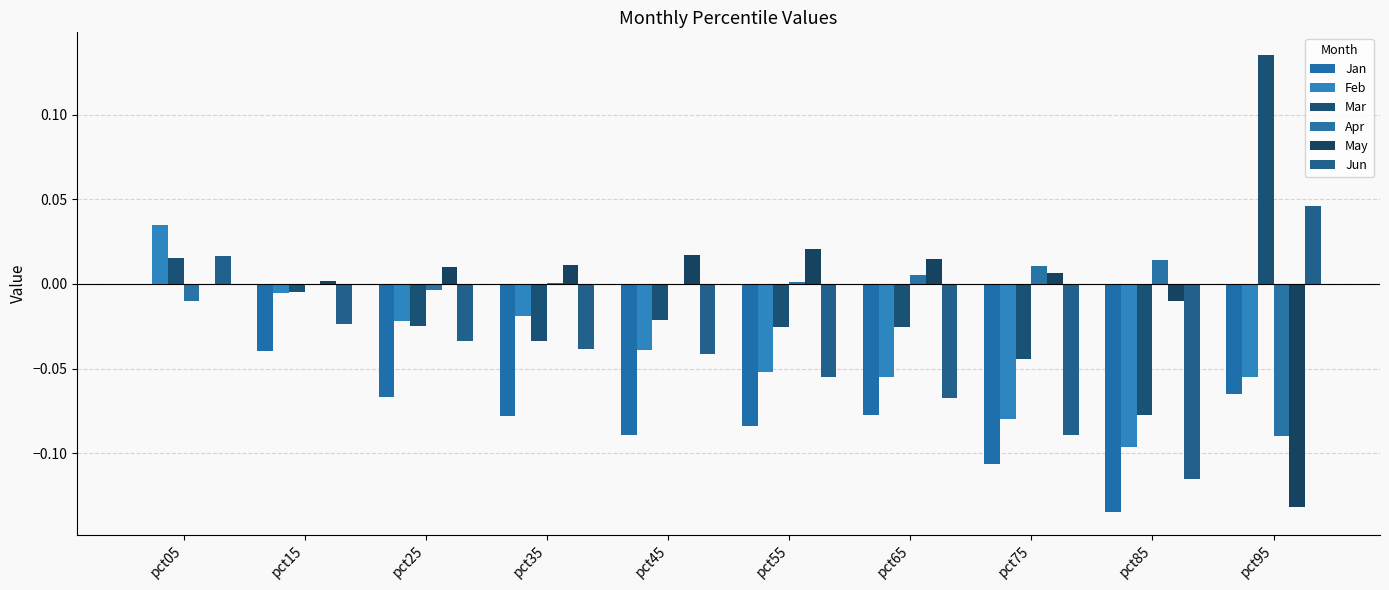

Reading right to left, extract all data points from this chart.

Jan: -0.1	-0.1	-0.1	-0.1	-0.1	-0.1	-0.1	-0.1	-0.0	0.0
Feb: -0.1	-0.1	-0.1	-0.1	-0.1	-0.0	-0.0	-0.0	-0.0	0.0
Mar: 0.1	-0.1	-0.0	-0.0	-0.0	-0.0	-0.0	-0.0	-0.0	0.0
Apr: -0.1	0.0	0.0	0.0	0.0	-0.0	0.0	-0.0	0.0	-0.0
May: -0.1	-0.0	0.0	0.0	0.0	0.0	0.0	0.0	0.0	-0.0
Jun: 0.0	-0.1	-0.1	-0.1	-0.1	-0.0	-0.0	-0.0	-0.0	0.0